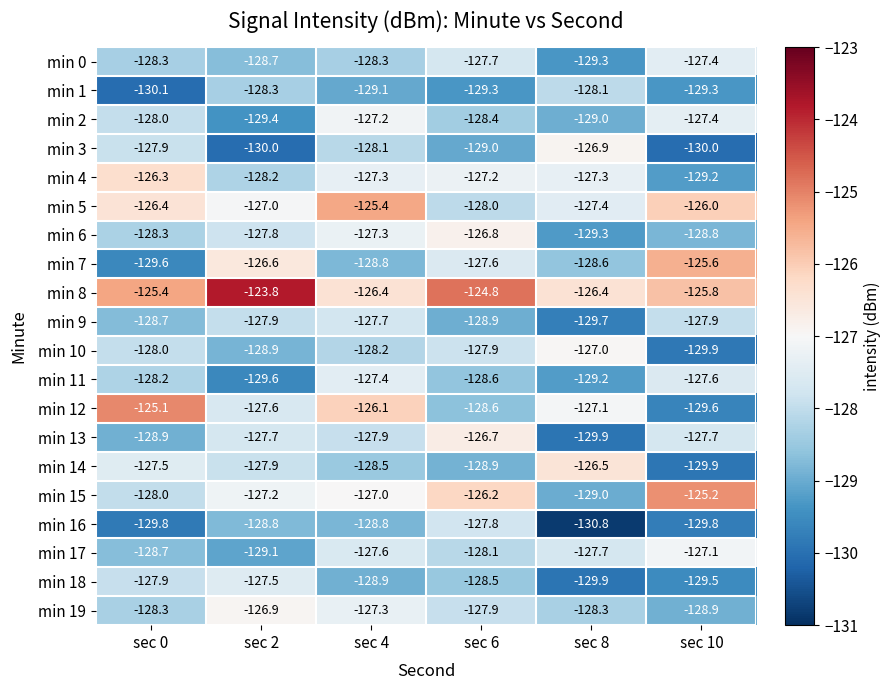

Which label corresponds to the largest value in the chart?

sec 2